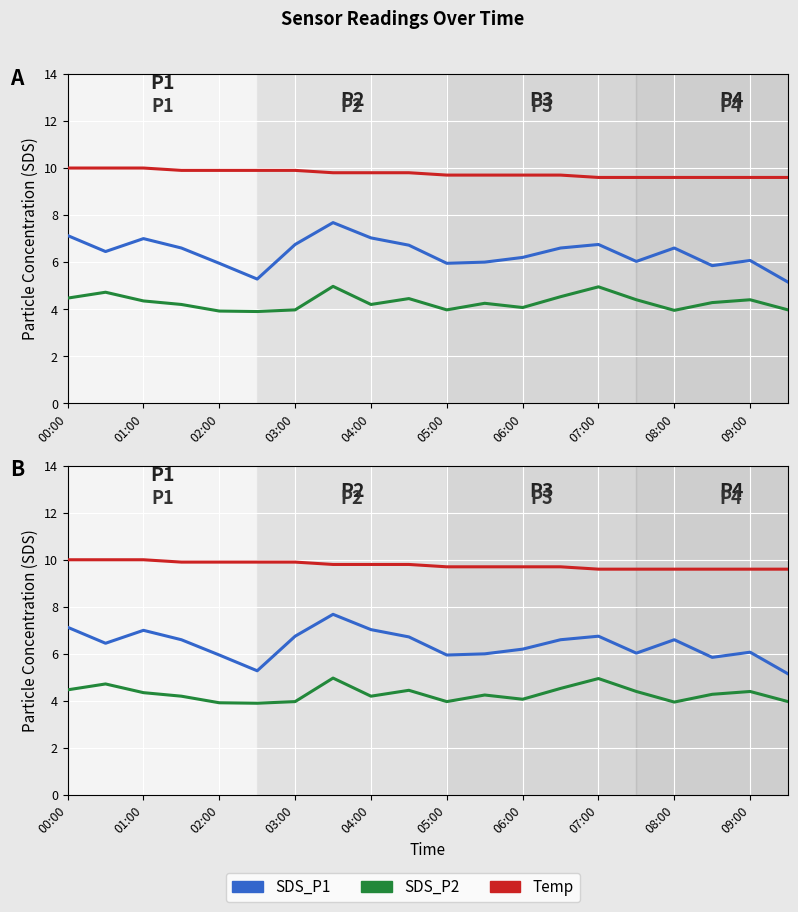

Where is SDS_P2 nearest to the value 4?

03:00